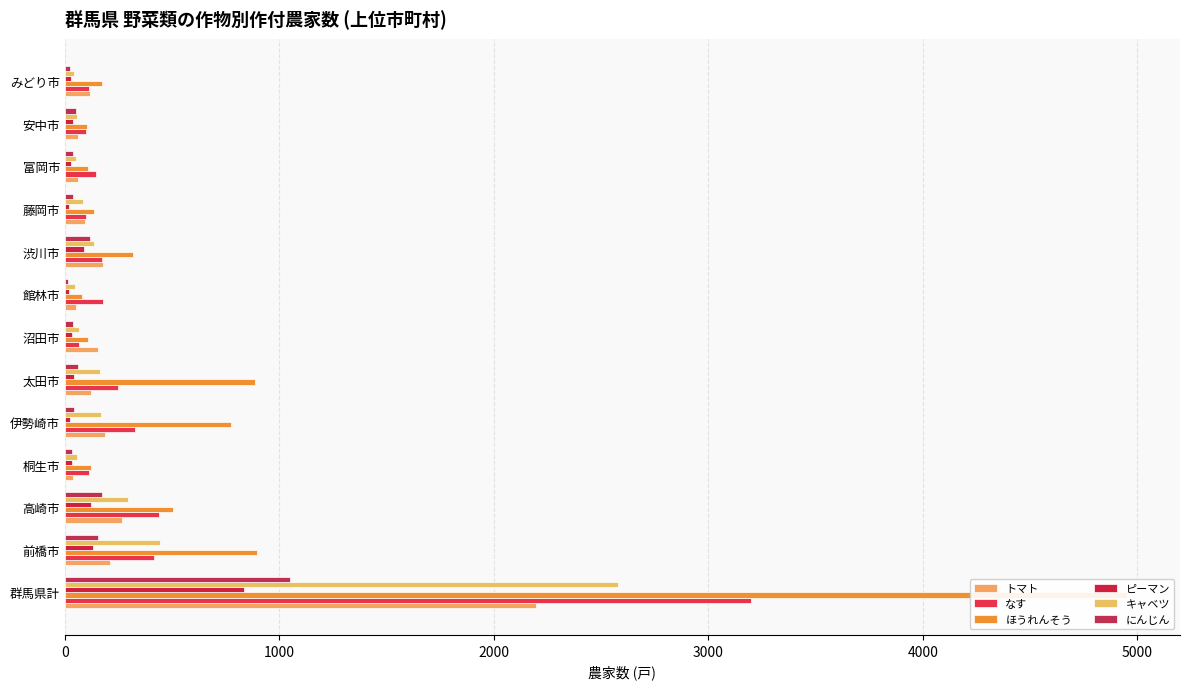

What is the difference between the highest and lowest values at みどり市?

145